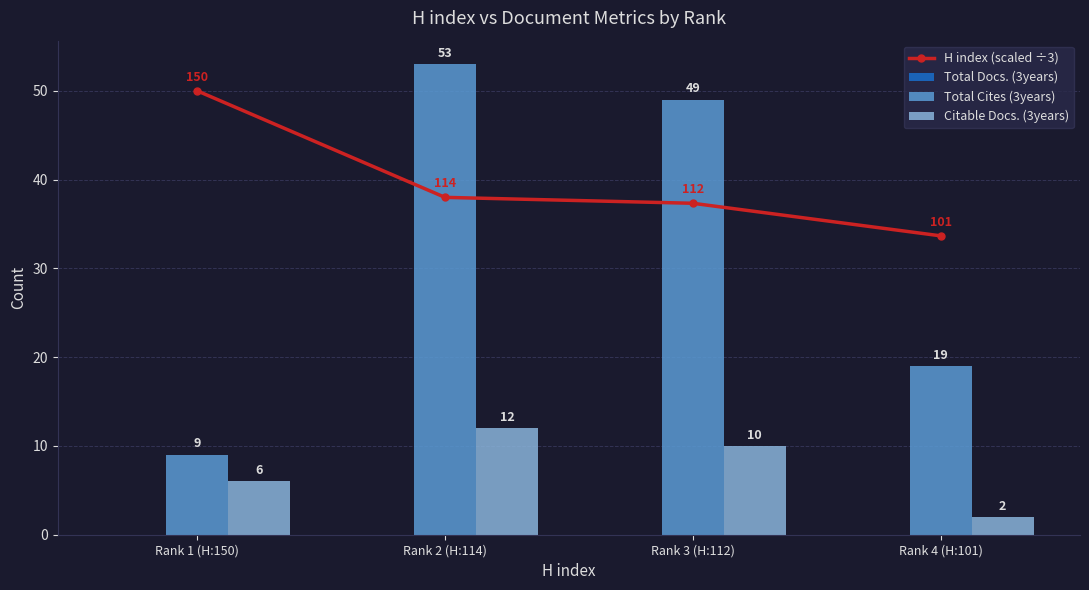

What is the difference between the Citable Docs. (3years) values at Rank 1 (H:150) and Rank 2 (H:114)?

6